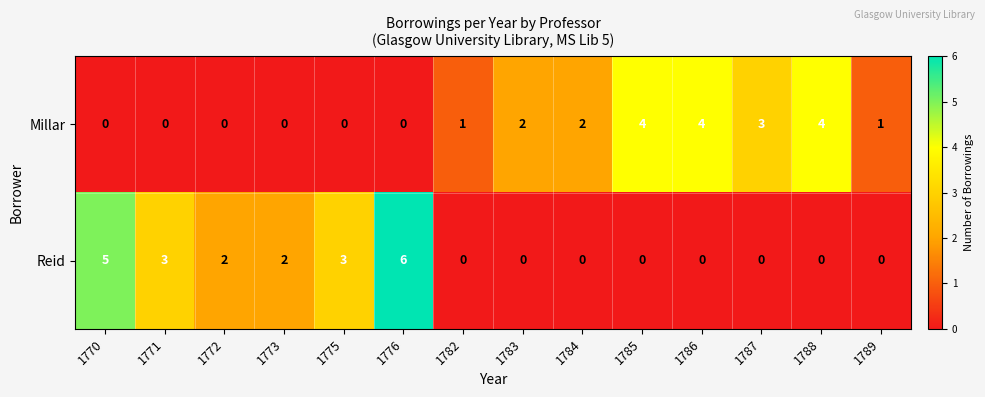

Count the number of categories in the chart.

14